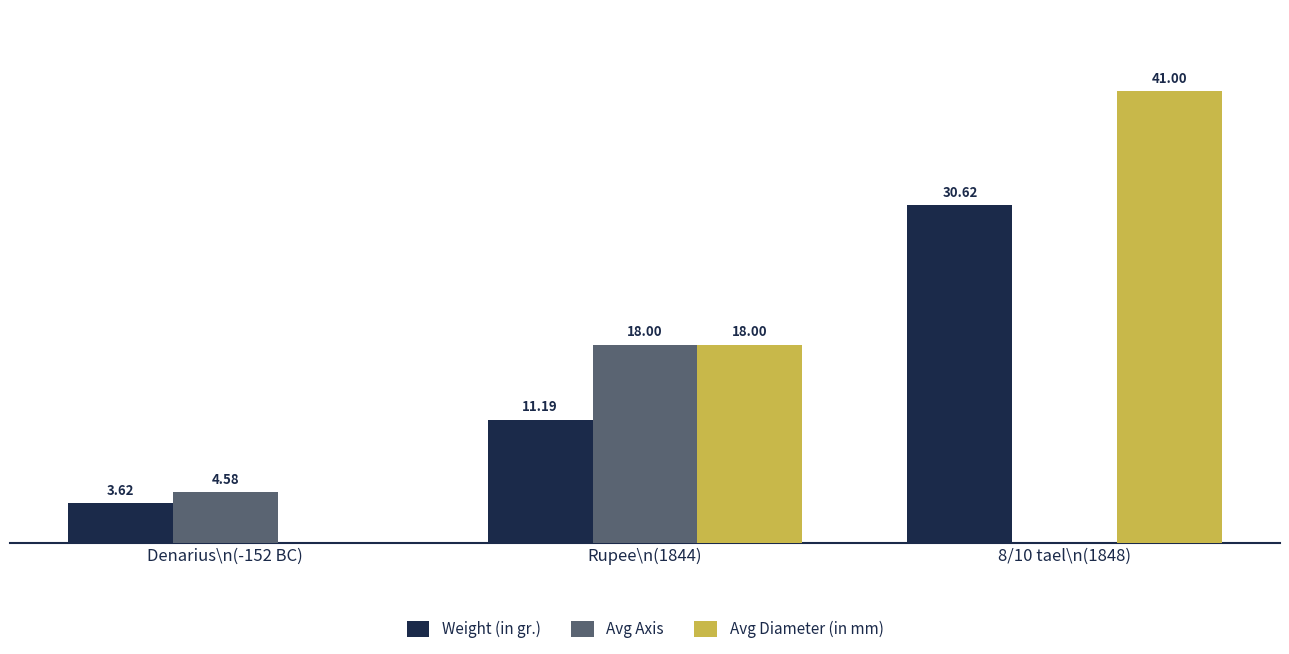

Is the value of Weight (in gr.) at Denarius\n(-152 BC) greater than the value of Avg Axis at Rupee\n(1844)?

No